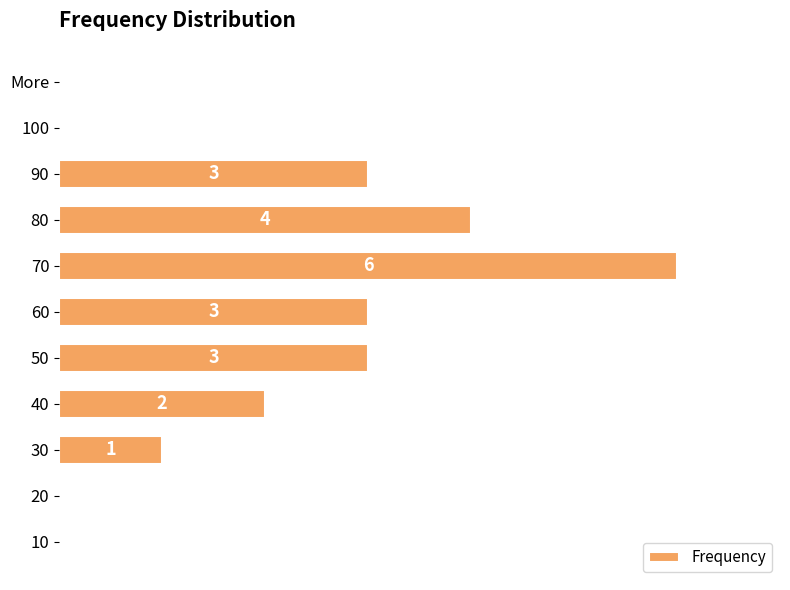

Are the bars horizontal?

Yes